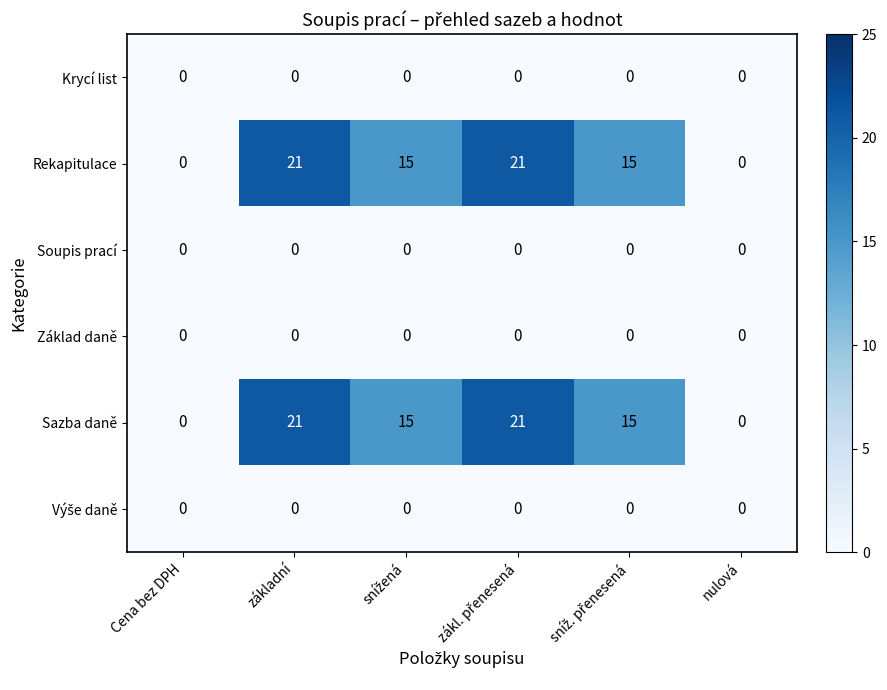

The value of Základ daně at nulová is 0. True or false?

True